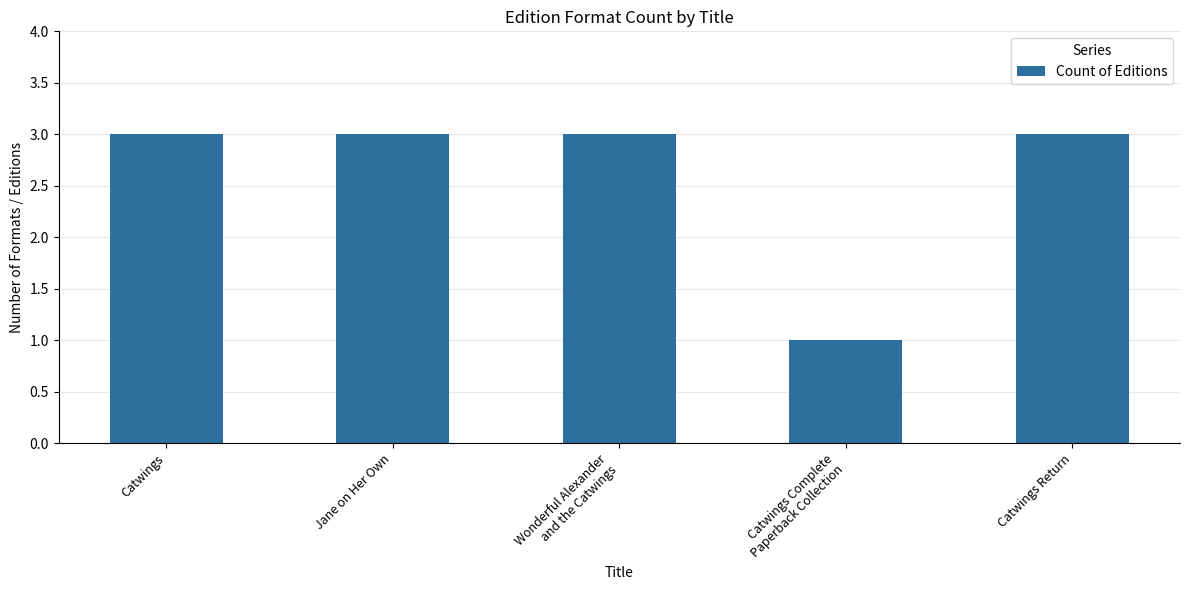

Between Jane on Her Own and Catwings Complete
Paperback Collection, which is larger?

Jane on Her Own